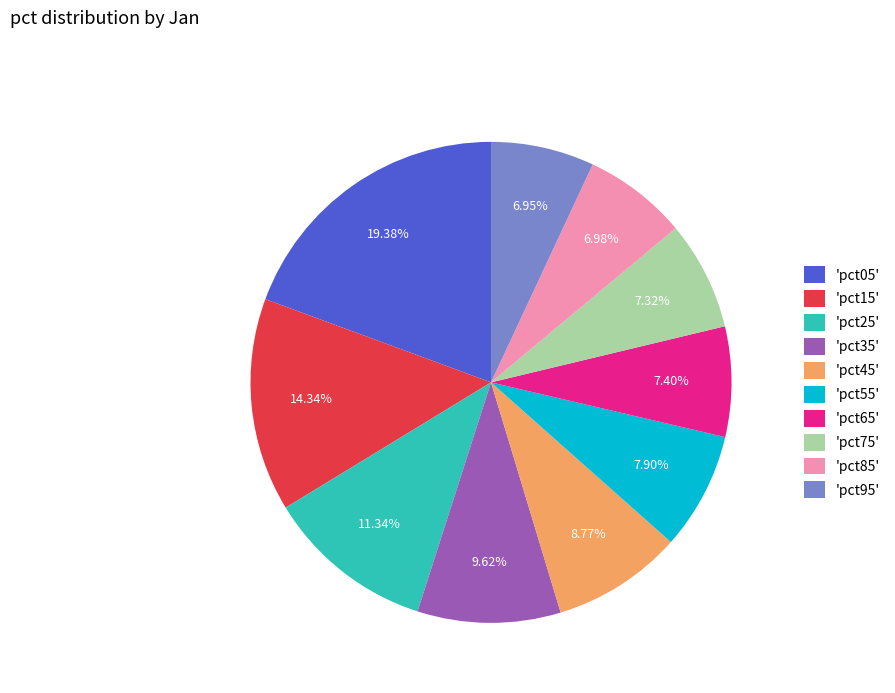

Is the sum of 'pct45' and 'pct65' greater than half?

No